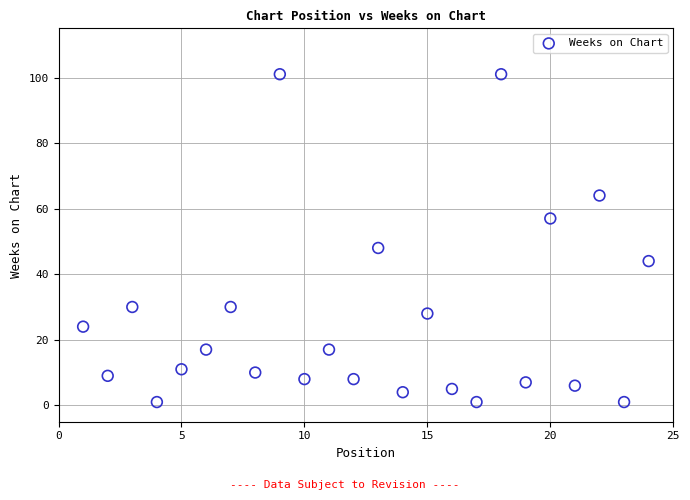

What Y value in the scatter plot is closest to 51?

48